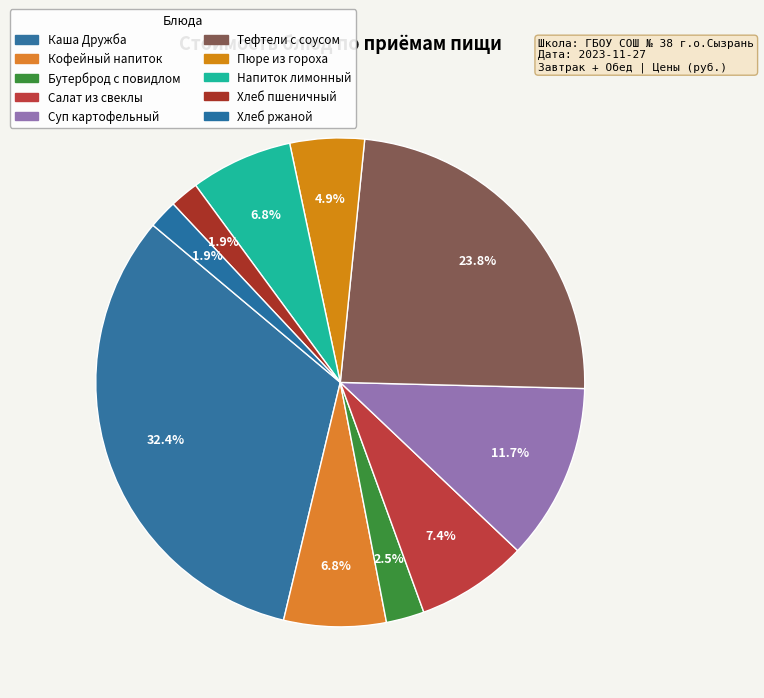

Count the number of slices in the pie.

10